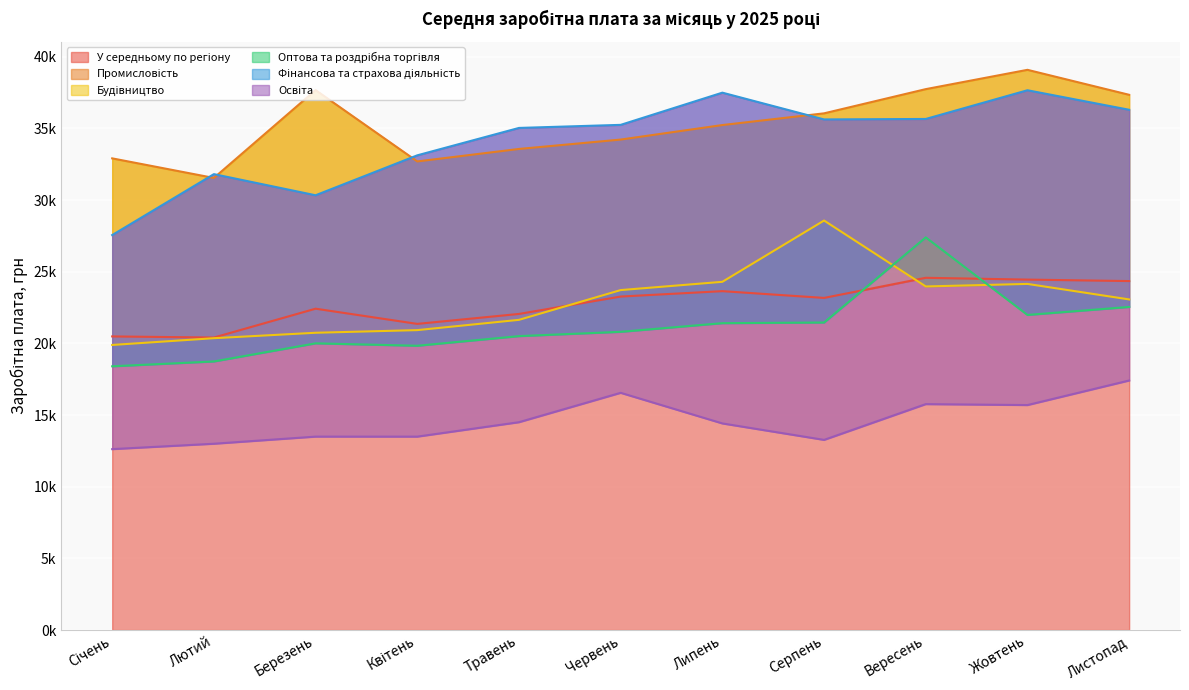

What is the total value across all series at Червень?

153.8